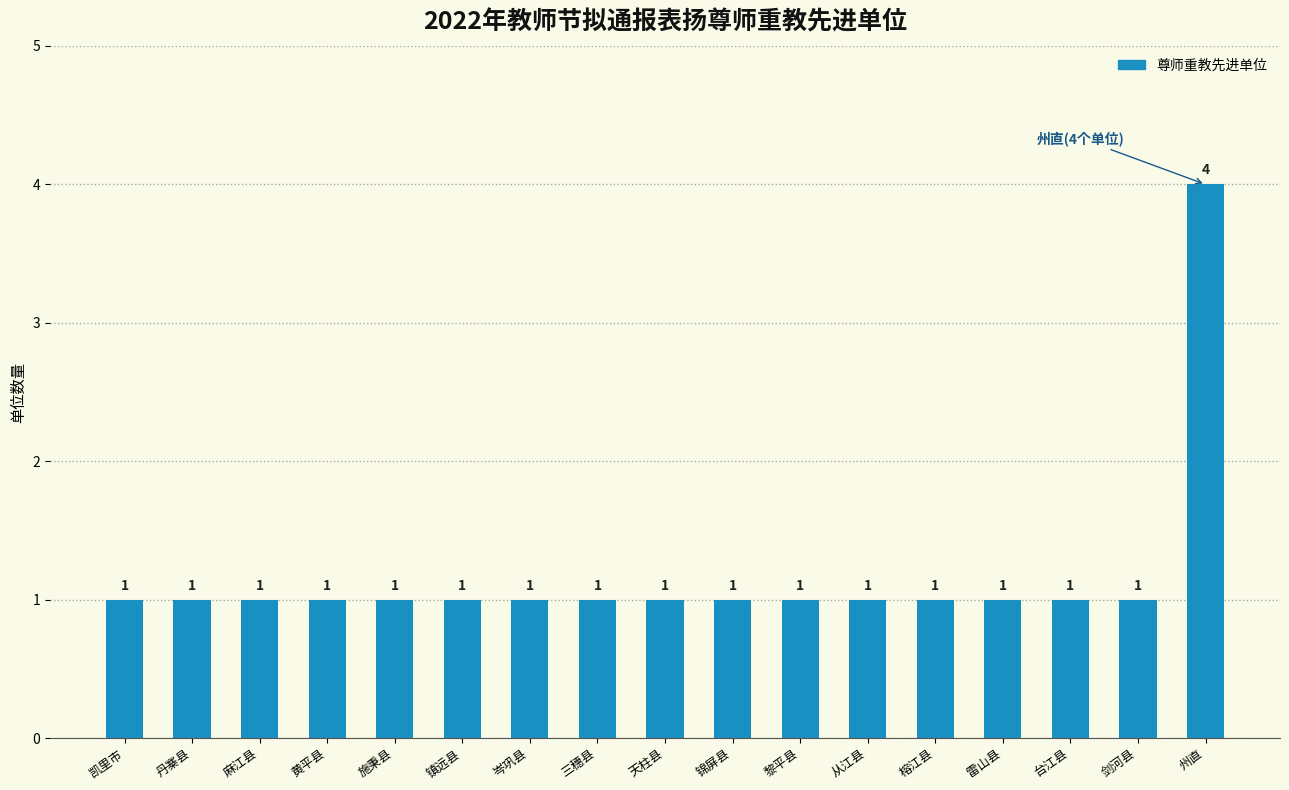

The chart shows a value of 2 at 黎平县. True or false?

False